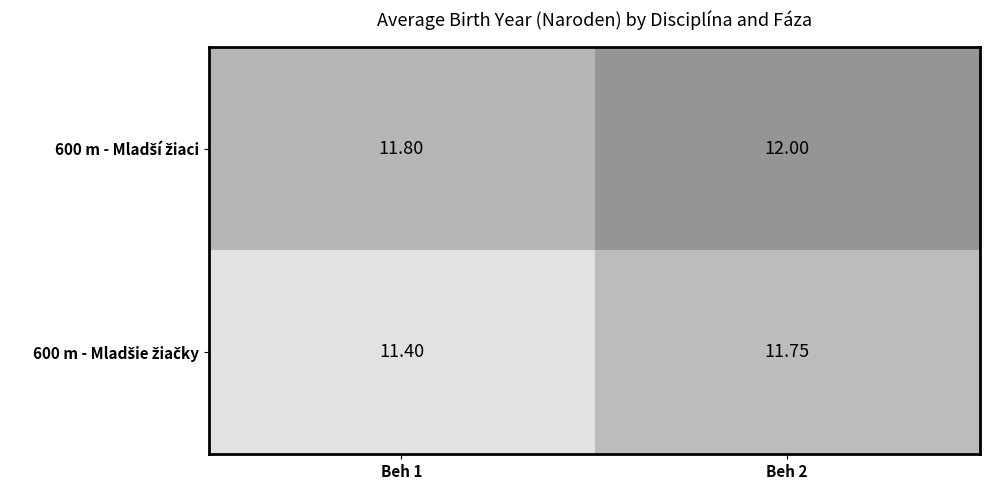

Which series changed the most between Beh 1 and Beh 2?

600 m - Mladšie žiačky